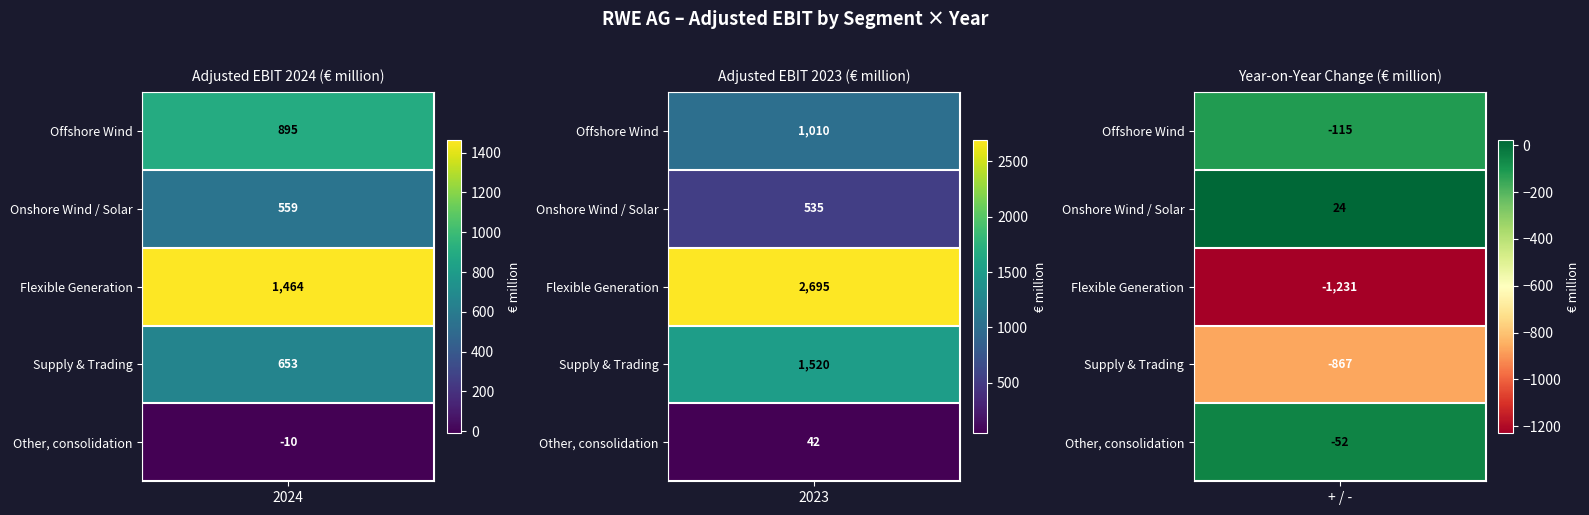

Which series changed the most between 0 and 2?

Flexible Generation